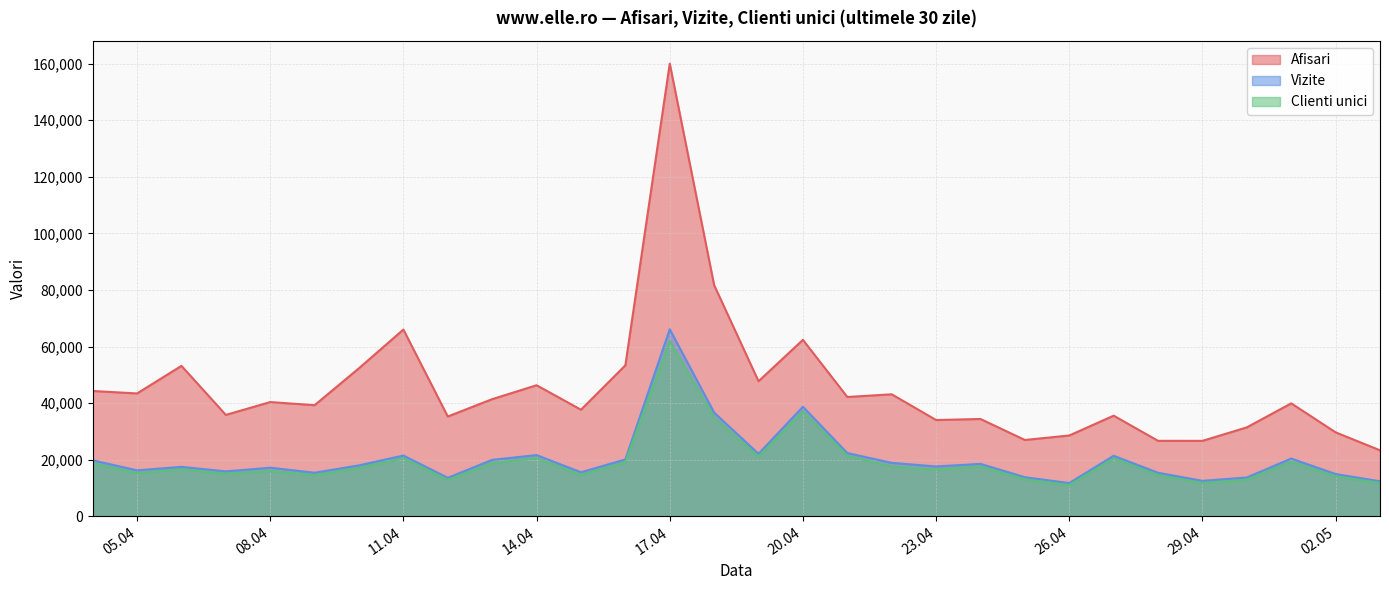

The value of Afisari at 2024.4.26 is 41243. True or false?

False